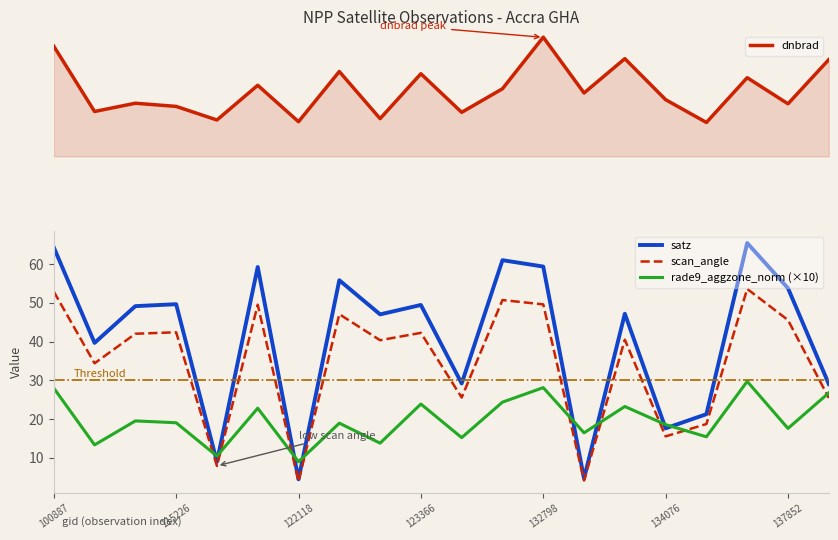

What is the label of the 8th point from the left?

7